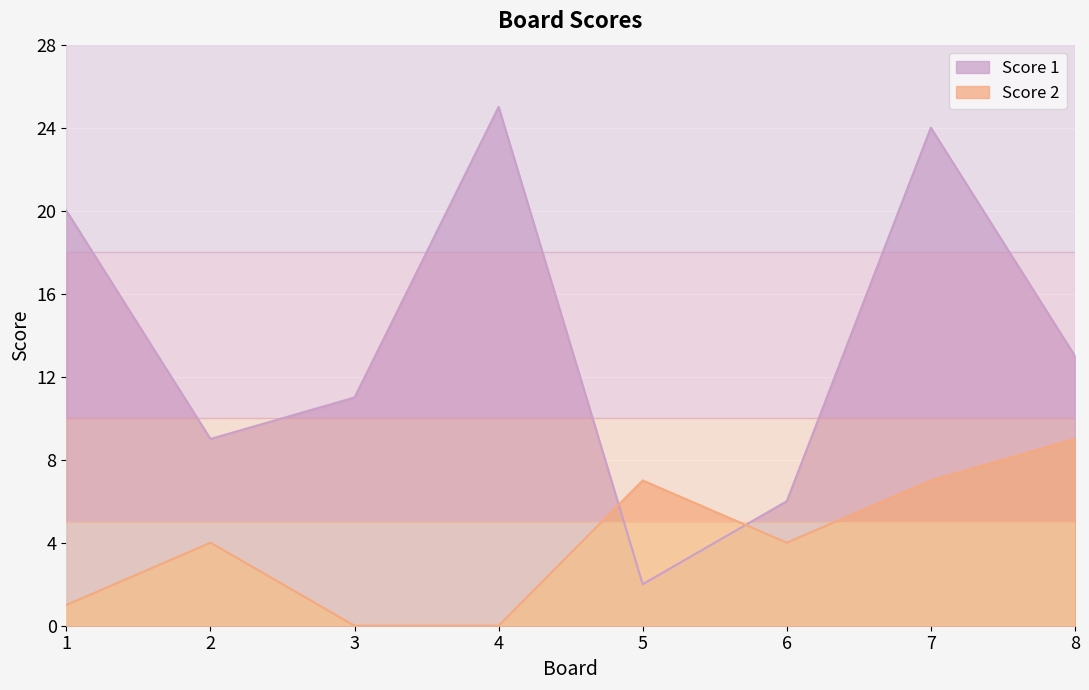

What is the value of the Score 1 point at the 3rd from the left?

11